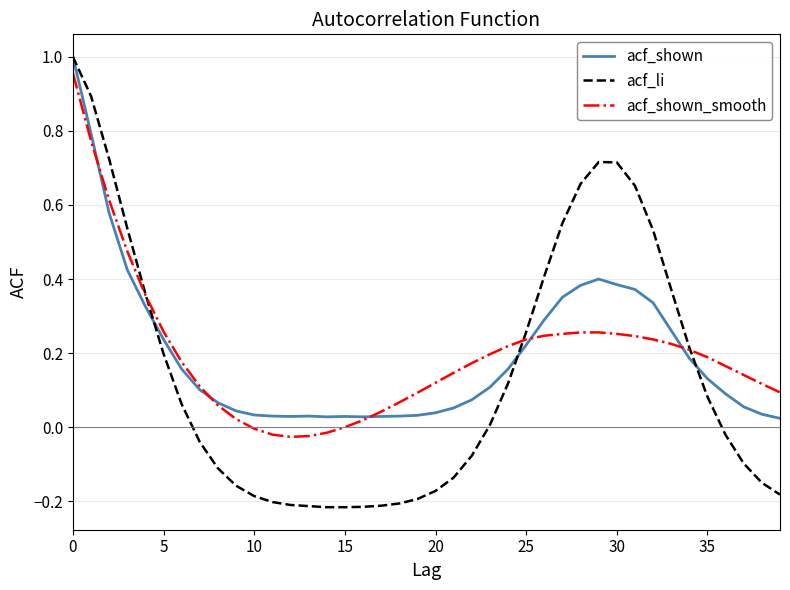

How many lines are shown in the chart?

3